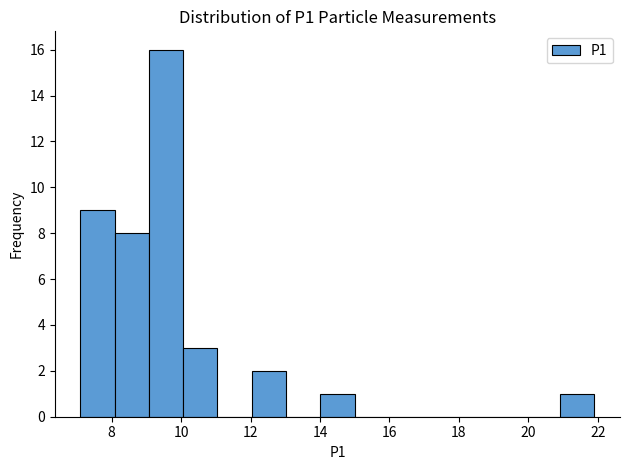

Reading left to right, list every bar in this chart as the range it spans on the x-axis followed by its height. Neither the bar edges nor the heights are printed on the chart, so give them approximately, as read against the axes.

7.2 to 8.0: 9
8.0 to 9.0: 8
9.0 to 10.0: 16
10.0 to 11.0: 3
11.0 to 12.0: 0
12.0 to 13.0: 2
13.0 to 14.0: 0
14.0 to 15.0: 1
15.0 to 16.0: 0
16.0 to 17.0: 0
17.0 to 18.0: 0
18.0 to 19.0: 0
19.0 to 20.0: 0
20.0 to 21.0: 0
21.0 to 22.0: 1